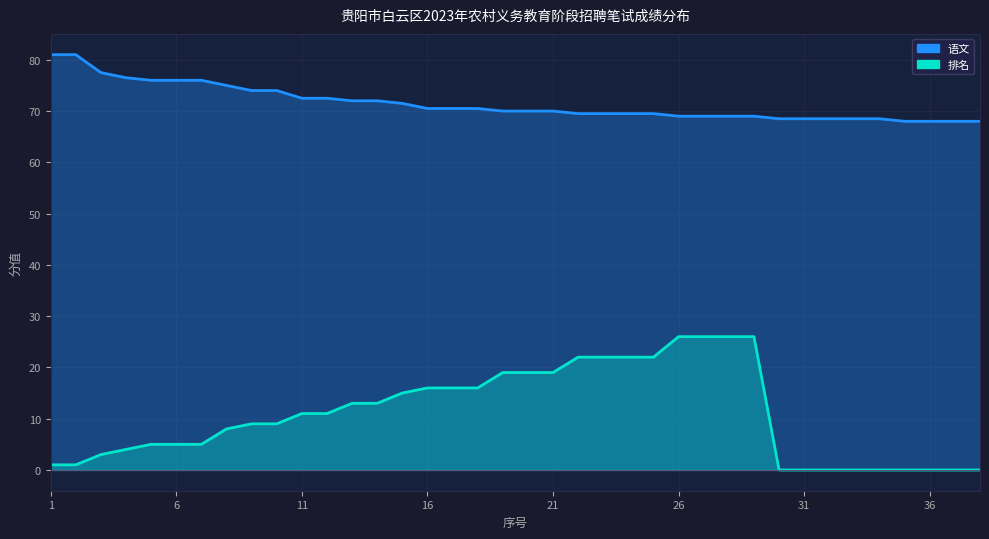

True or false: 排名 and 语文 intersect in this chart.

False